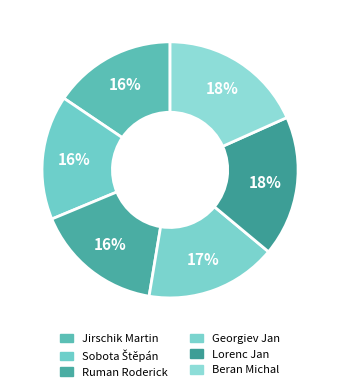

Combined, what portion of the pie is Beran Michal and Lorenc Jan?

36.0%